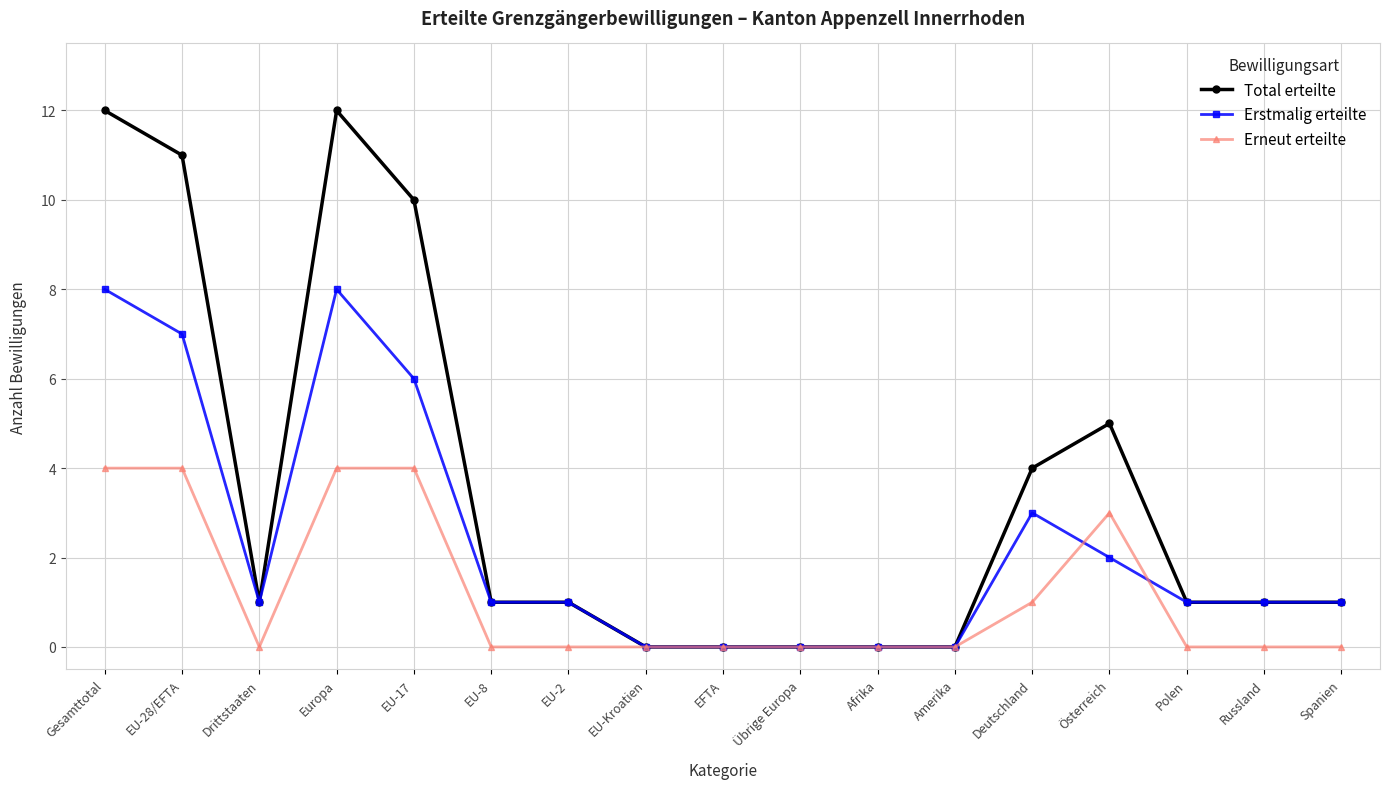

What is the label of the 10th point from the right?

EU-Kroatien